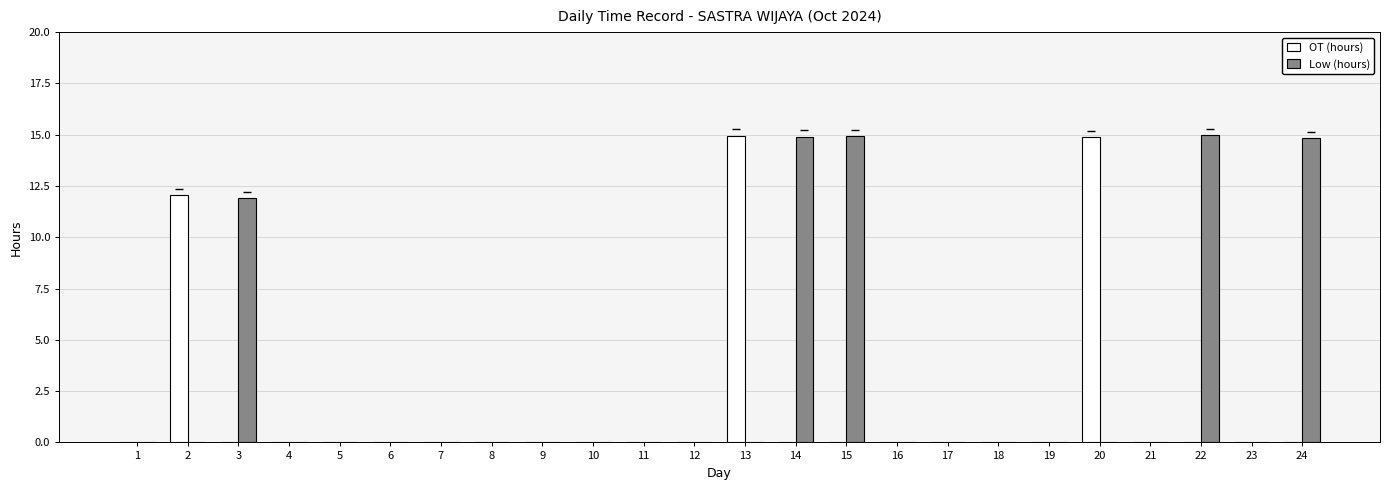

The Low (hours) series shows 0.0 at 12. True or false?

True